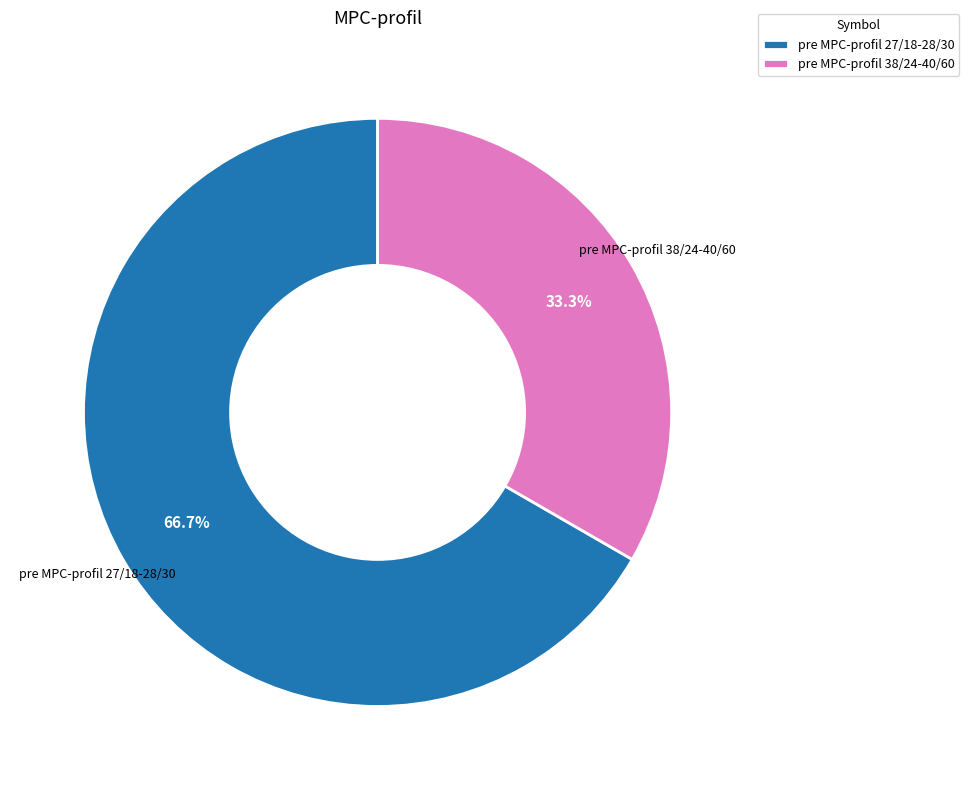

To the nearest percent, what is the difference between the pre MPC-profil 38/24-40/60 and pre MPC-profil 27/18-28/30 slice percentages?

33%